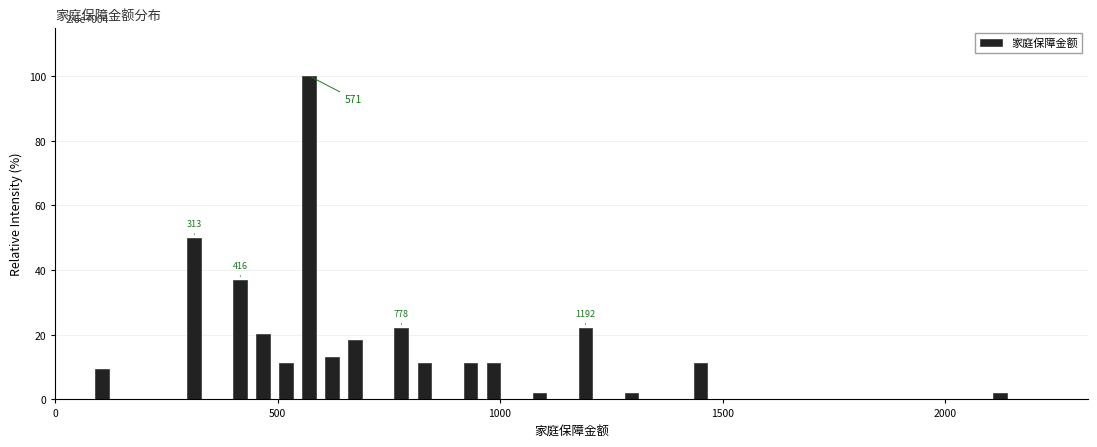

Around what value on the x-axis is the tallest bar? Give the approximate position of its centre, as read against the axis.

550